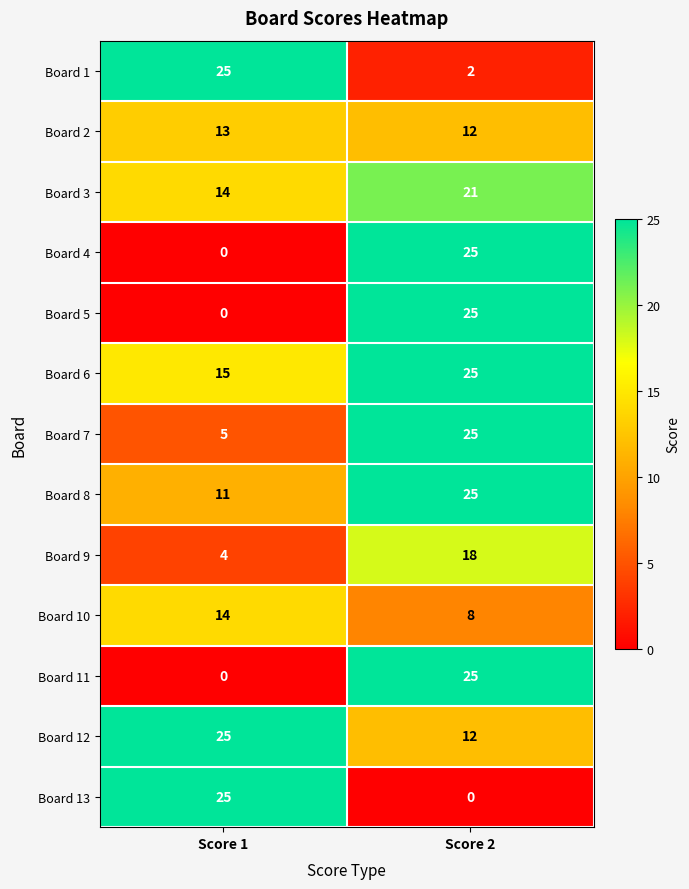

List the labels in order of Board 1 value, smallest first.

Score 2, Score 1